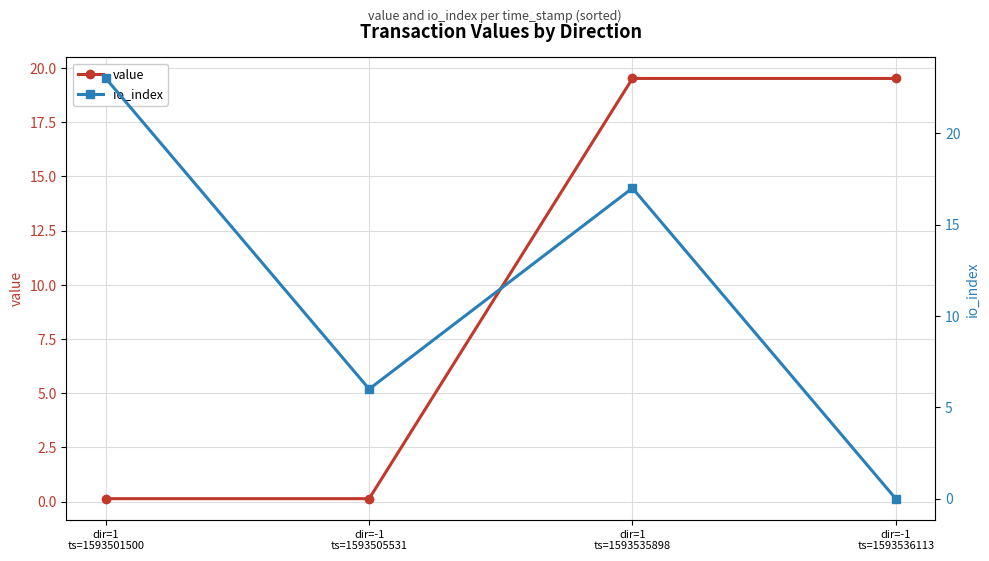

What is the label of the 2nd point from the left?

dir=-1
ts=1593505531